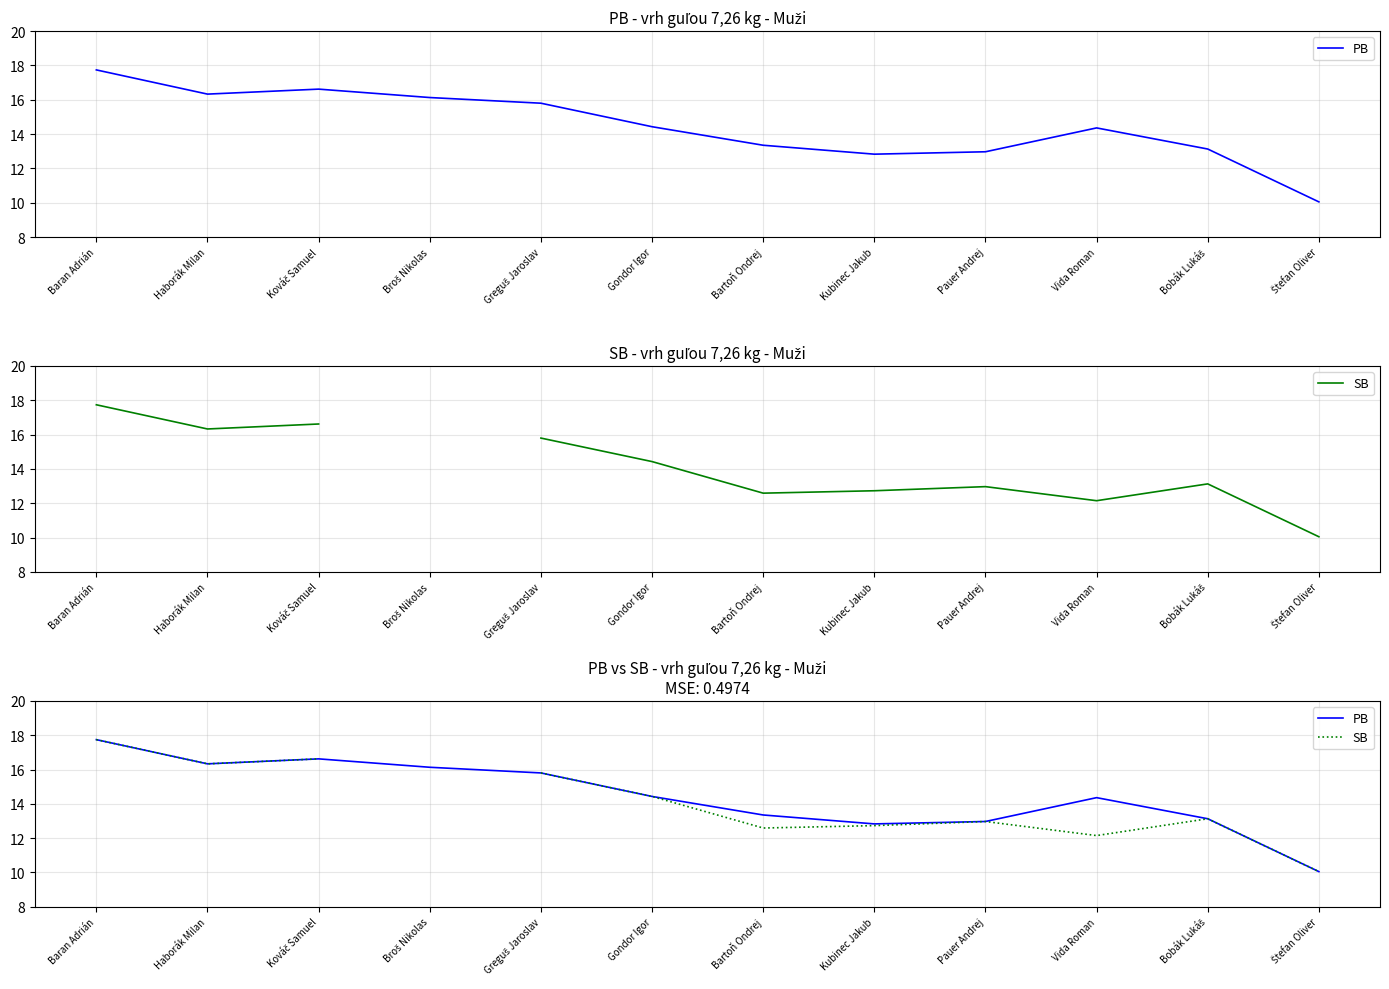

At how many categories does at least one series exceed 17?

1